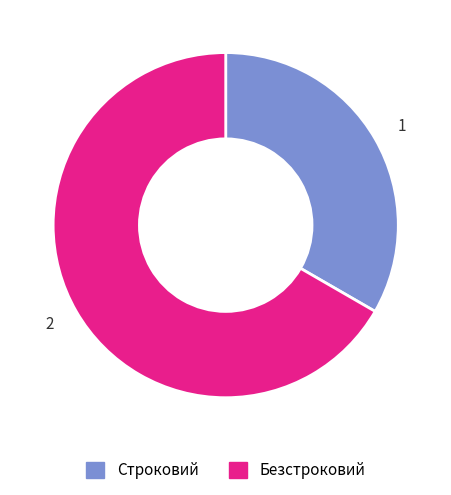

What is the majority slice?

2